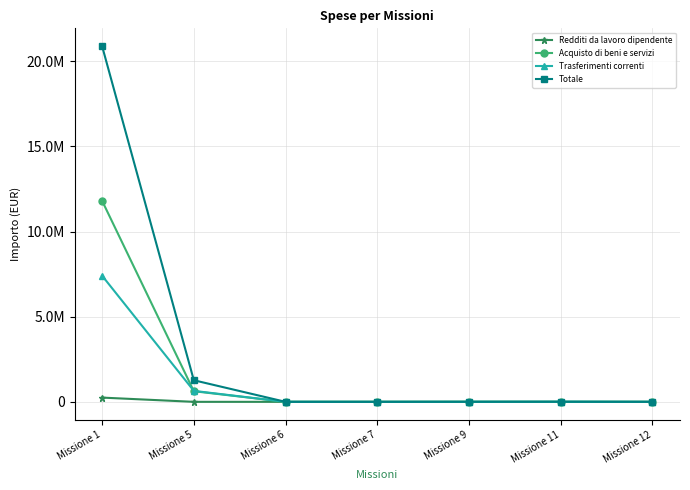

At how many categories does at least one series exceed 86115?

2